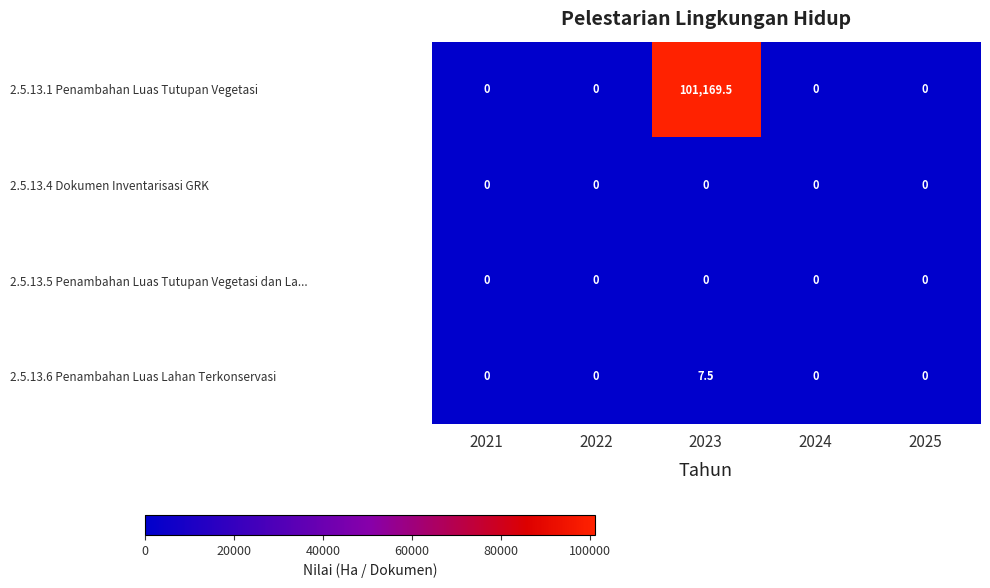

The value of 2.5.13.5 Penambahan Luas Tutupan Vegetasi dan La... at 2024 is 0.0. True or false?

True